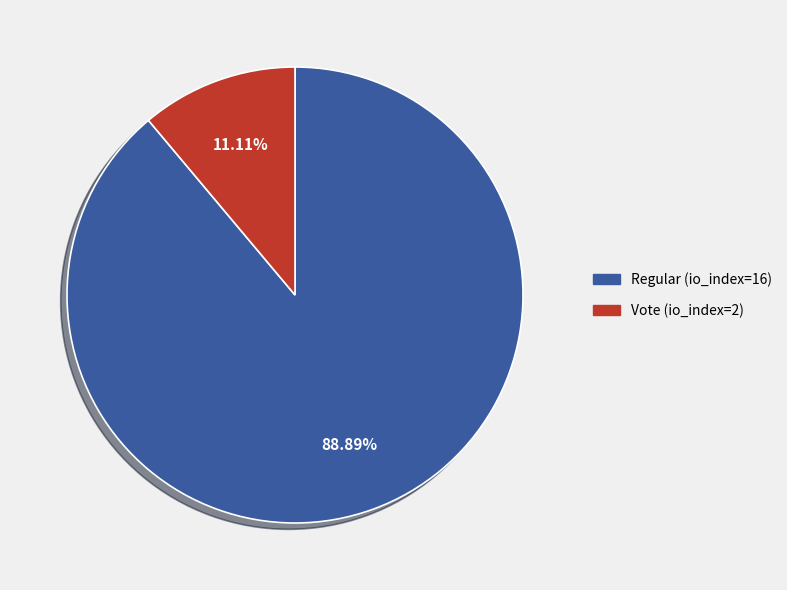

What percentage is the Vote (io_index=2) slice, to the nearest percent?

11%